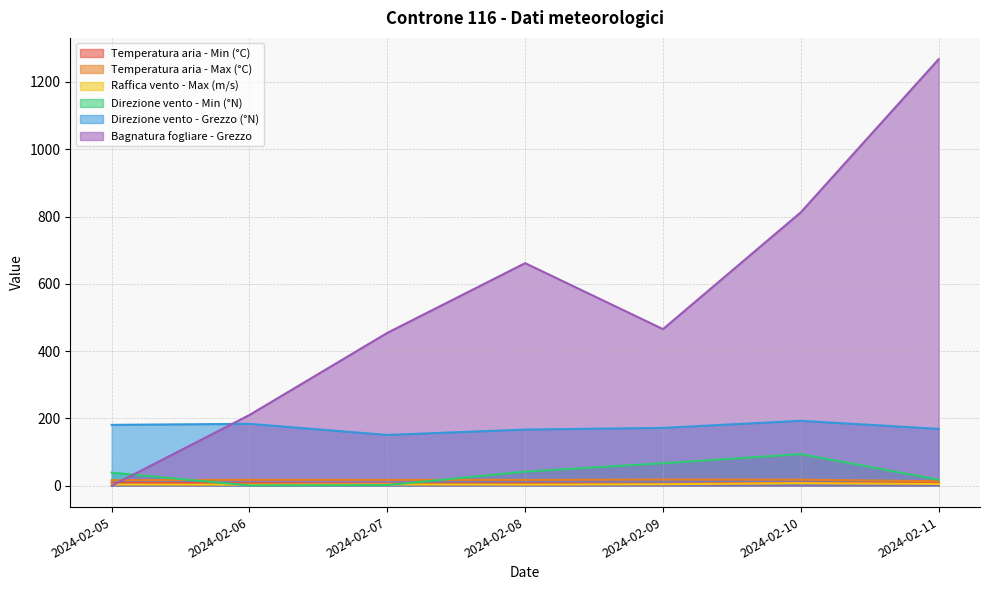

Is the value of Direzione vento - Grezzo (°N) at 2024-02-10 greater than the value of Temperatura aria - Max (°C) at 2024-02-06?

Yes